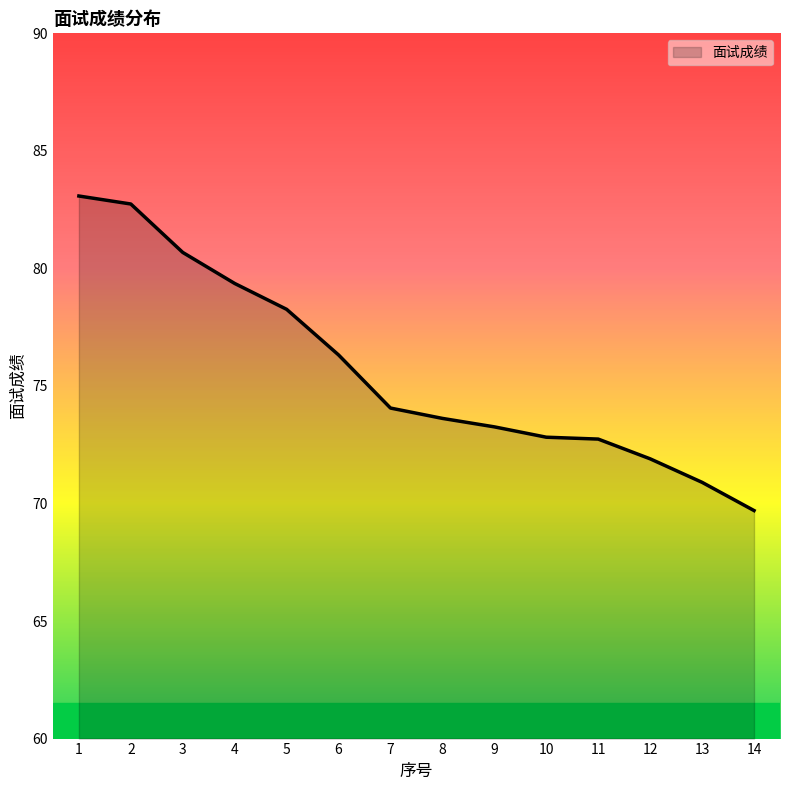

The value at 14 is 101.4. True or false?

False